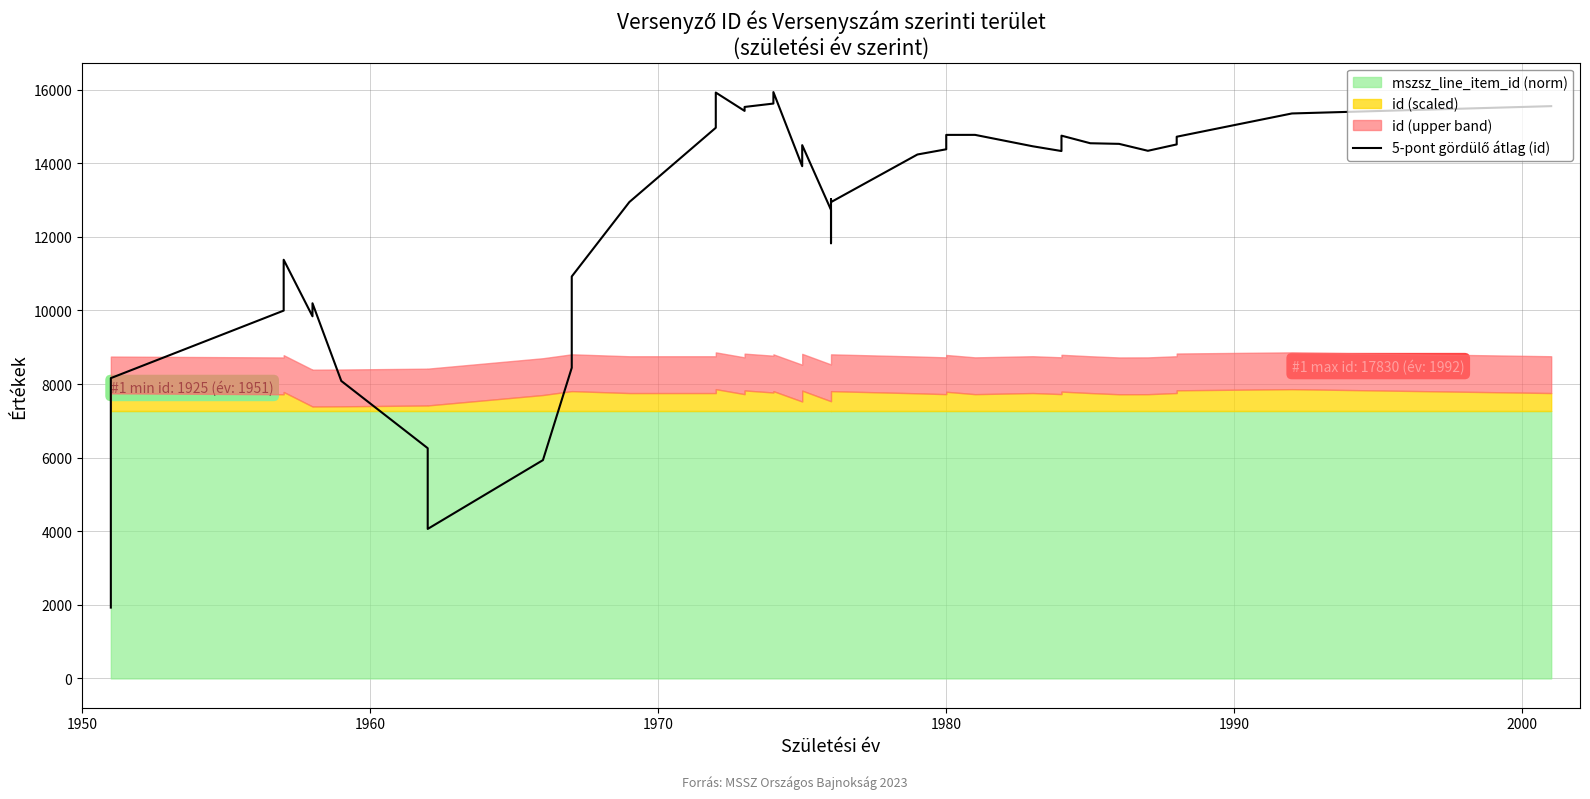

How many data points does each series have?

40